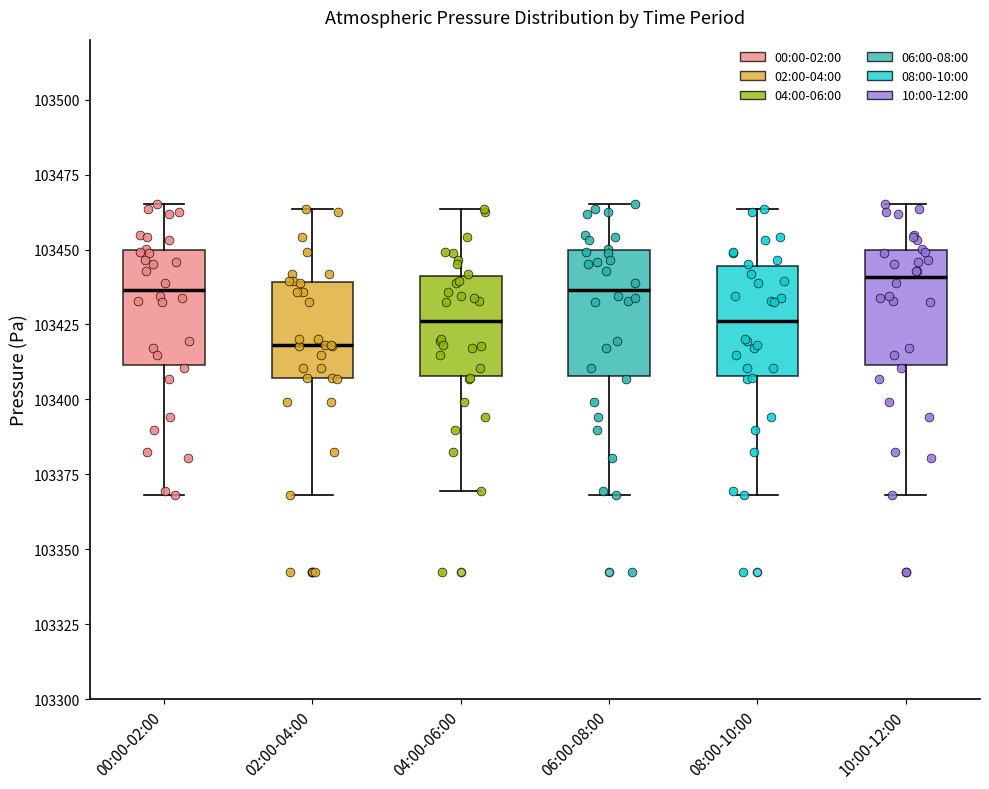

Where is the upper edge of the box for 08:00-10:00 on the y-axis? The values are not printed on the chart, so give them approximately, as read against the axis.

103445